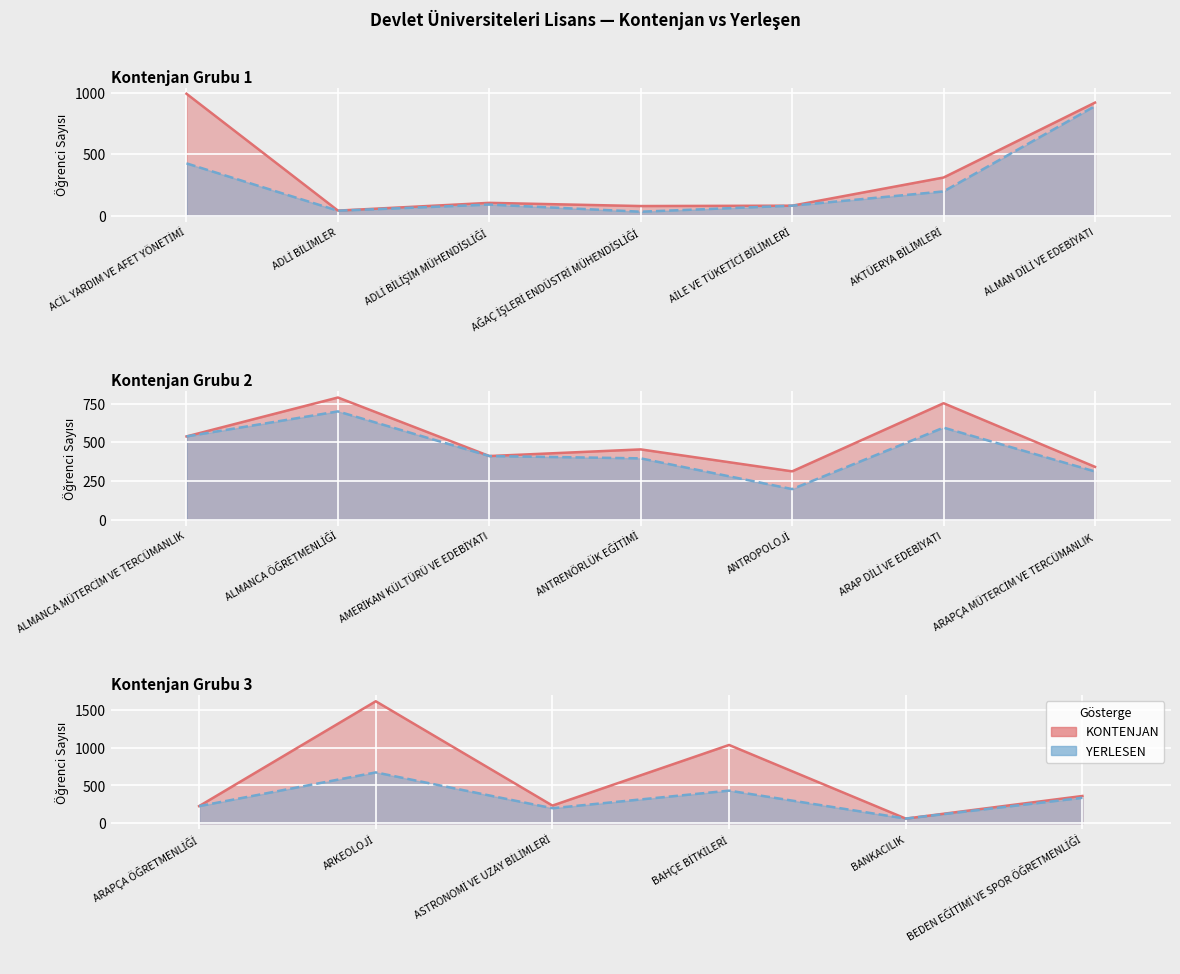

Between AİLE VE TÜKETİCİ BİLİMLERİ and ALMANCA ÖĞRETMENLİĞİ, which is larger?

ALMANCA ÖĞRETMENLİĞİ